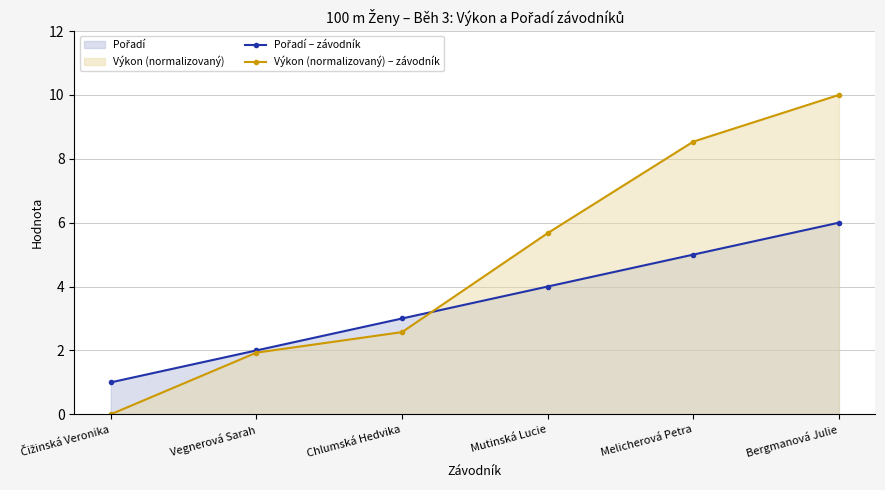

What is the sum of the Pořadí – závodník values at Bergmanová Julie and Chlumská Hedvika?

9.0